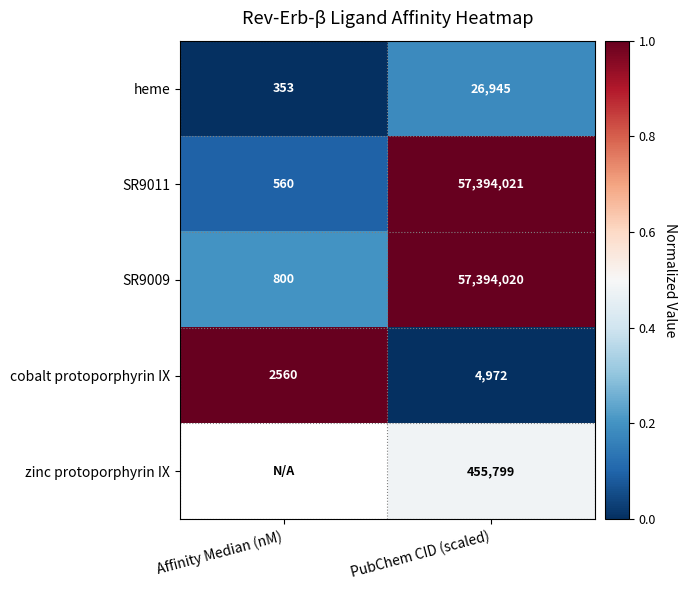

Is the value of SR9009 at PubChem CID (scaled) greater than the value of heme at PubChem CID (scaled)?

Yes